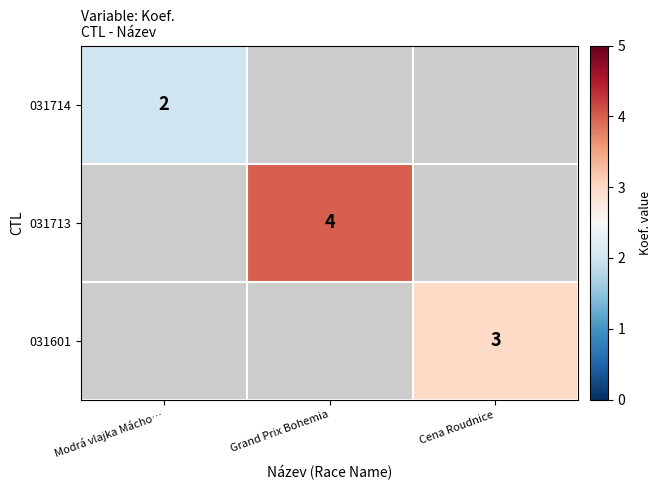

The 031601 series shows 3 at Cena Roudnice. True or false?

True